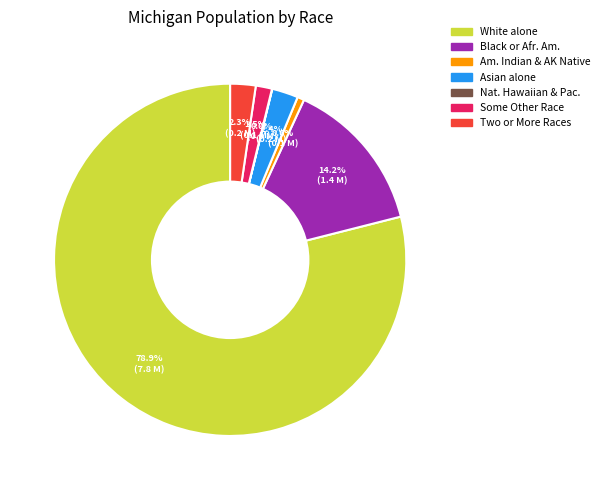

Does any single category account for the majority?

Yes